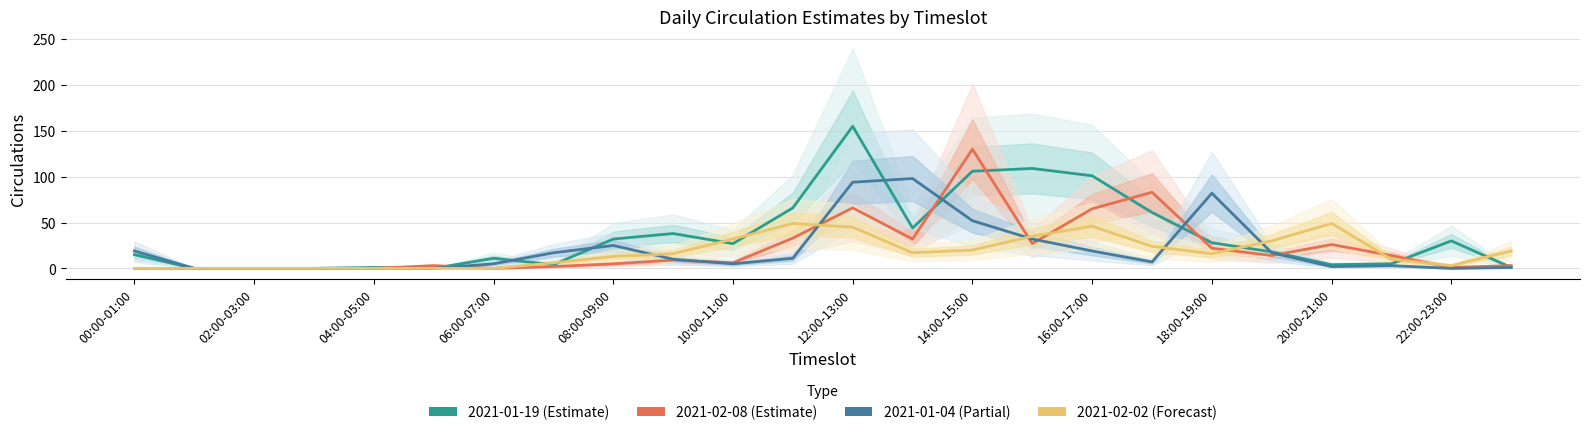

The 2021-02-08 series shows 38 at 15:00-16:00. True or false?

False